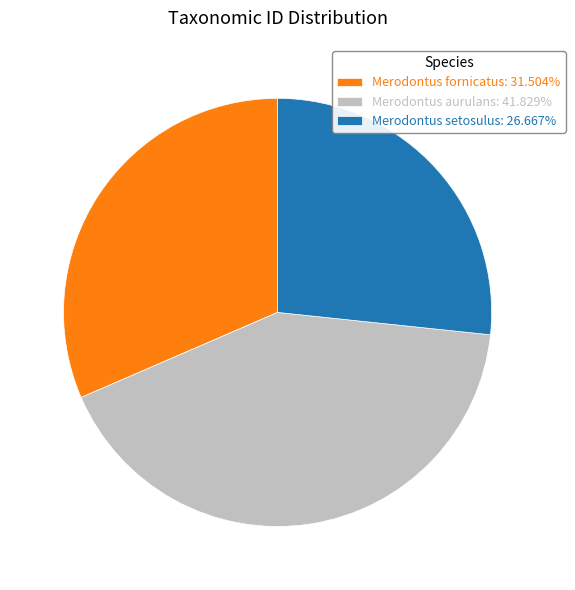

Which category has the biggest portion of the pie?

Merodontus aurulans